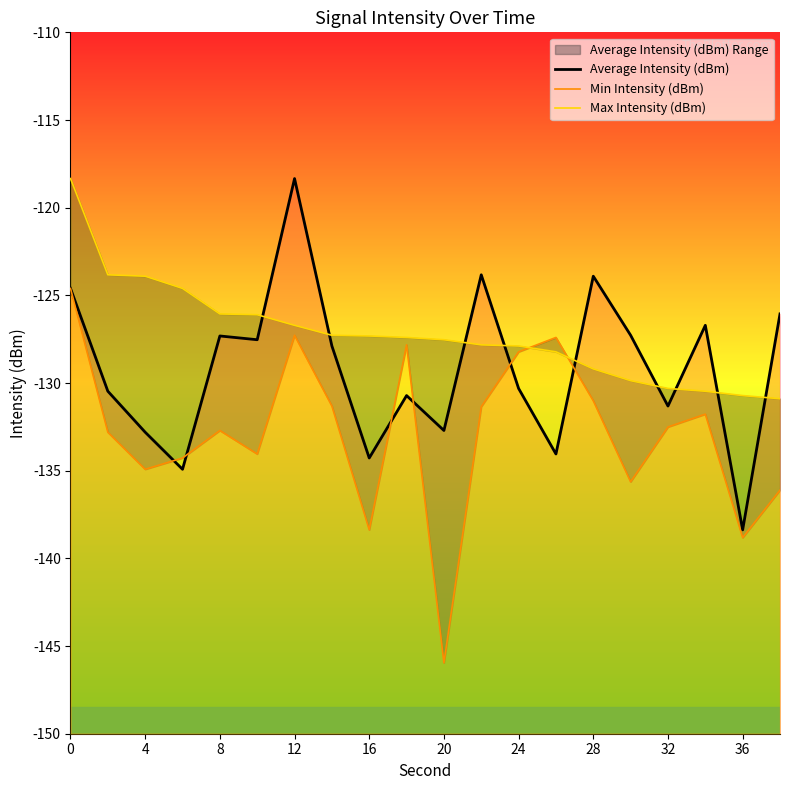

The value of Max Intensity (dBm) at 0 is -177.2. True or false?

False